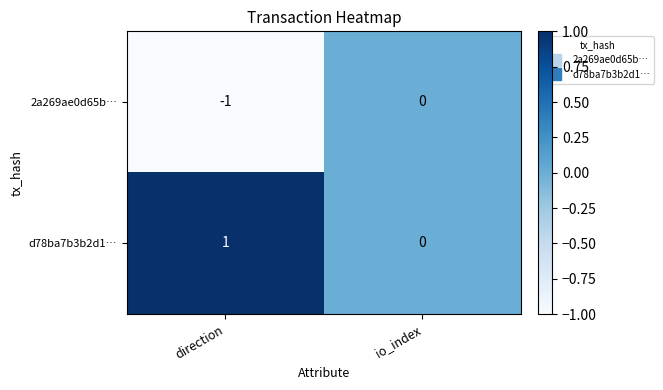

True or false: 2a269ae0d65b… has a value of 0 at direction.

False